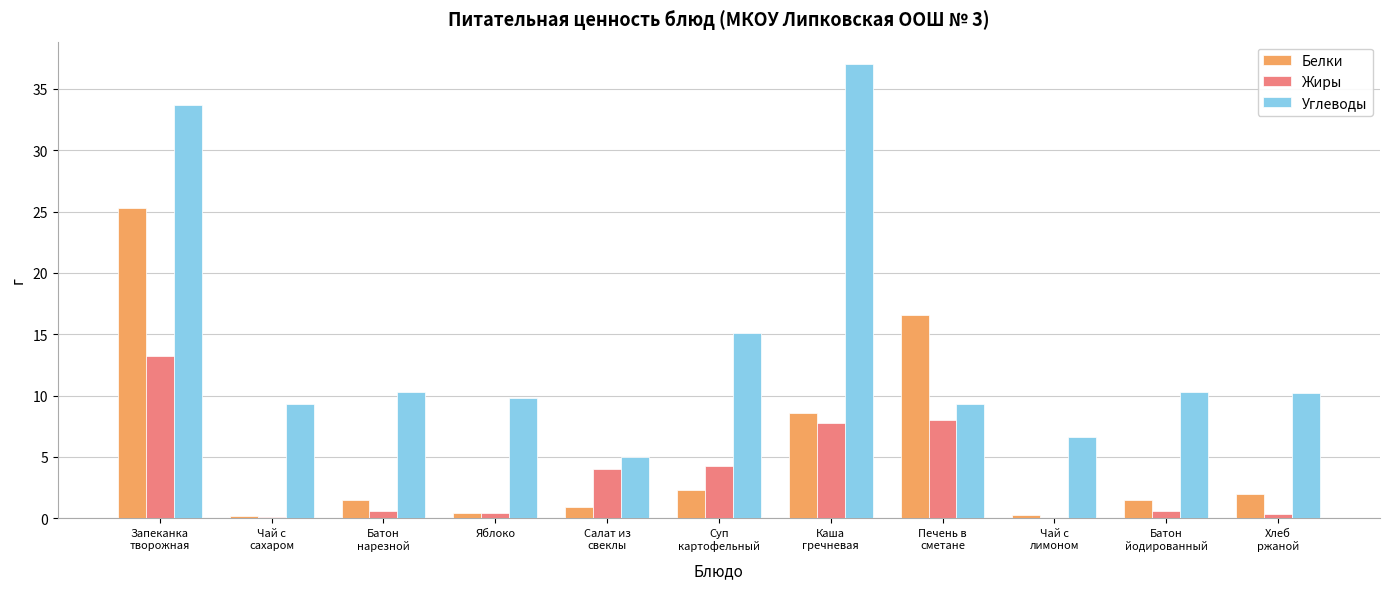

What is the total value across all series at Хлеб
ржаной?

12.5